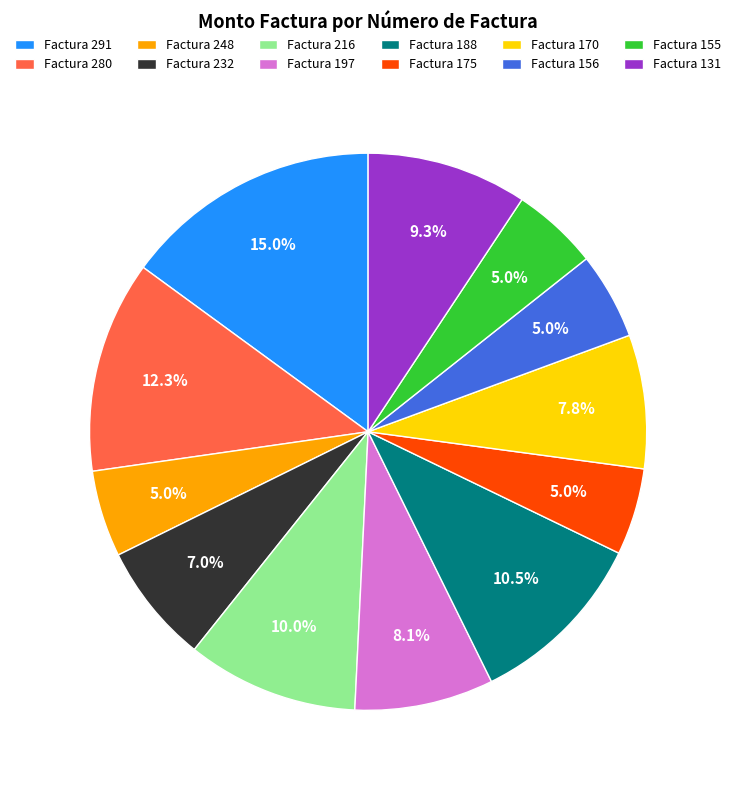

What is the ratio of the value at Factura 248 to the value at Factura 291?

0.3